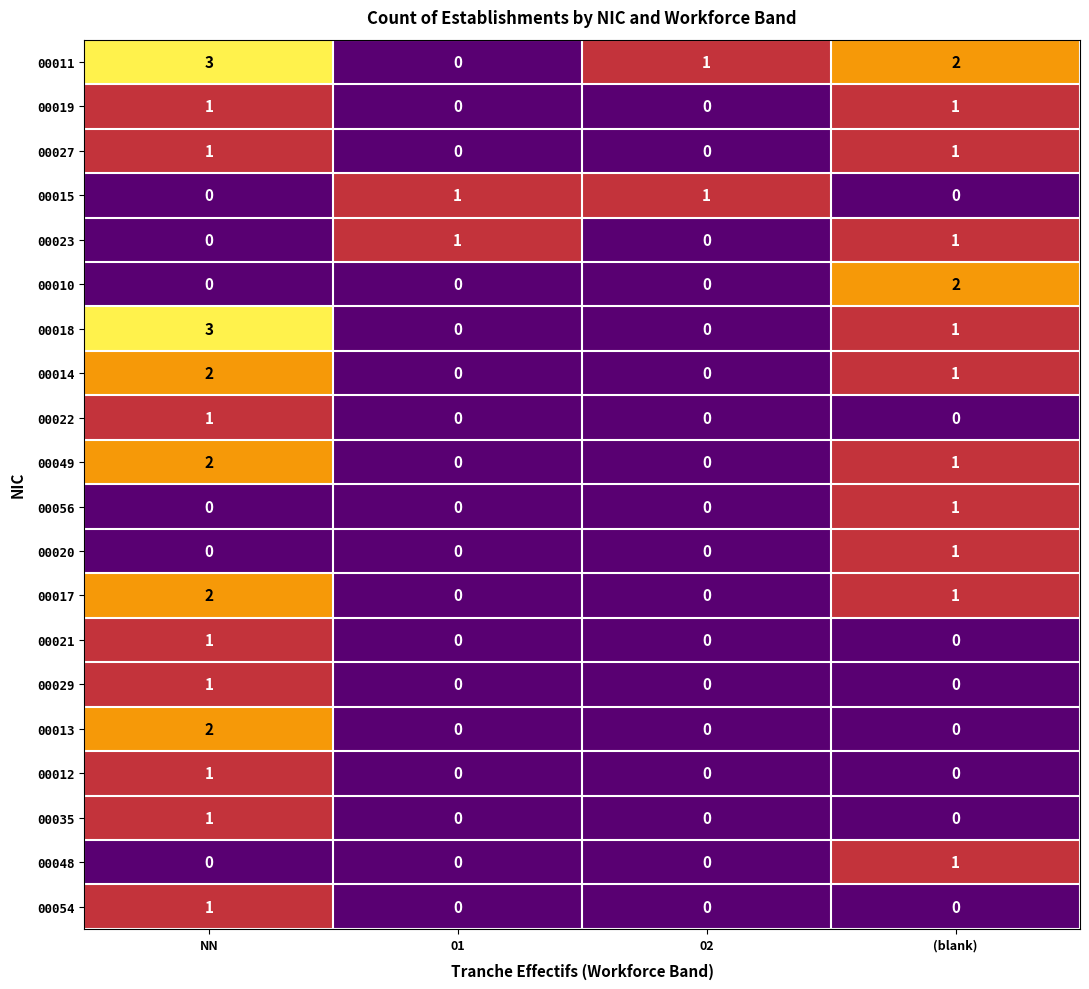

Between 02 and (blank), which series saw the biggest shift?

00010